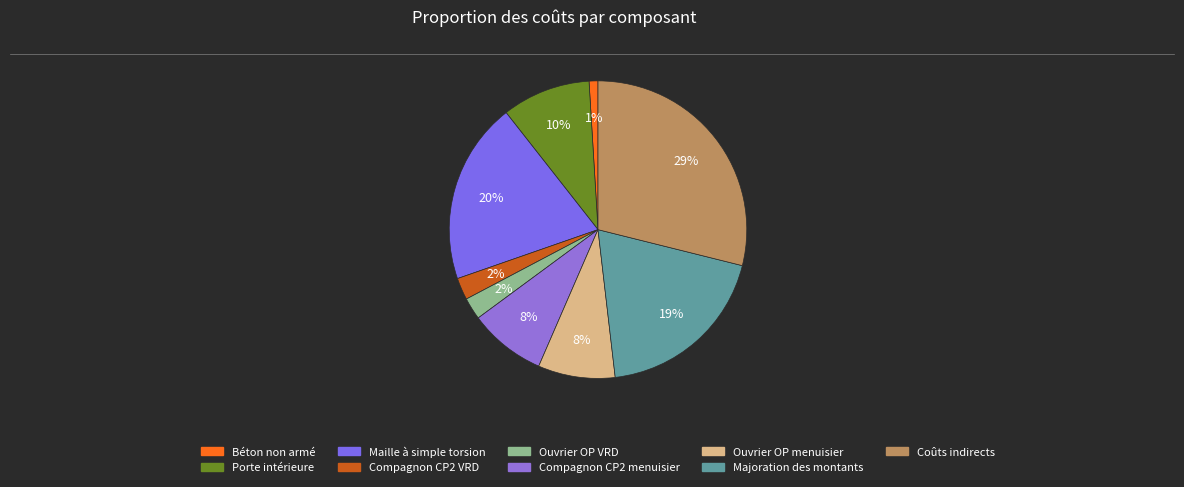

Count the number of slices in the pie.

9